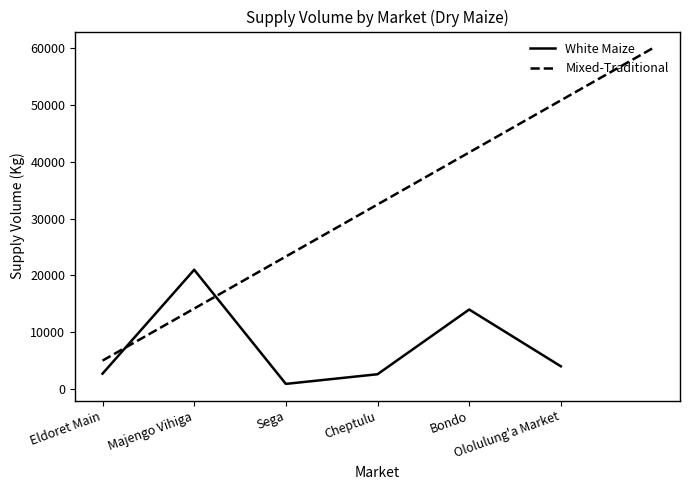

Rank the categories by value from highest to lowest.

Majengo Vihiga, Bondo, Ololulung'a Market, Eldoret Main, Cheptulu, Sega